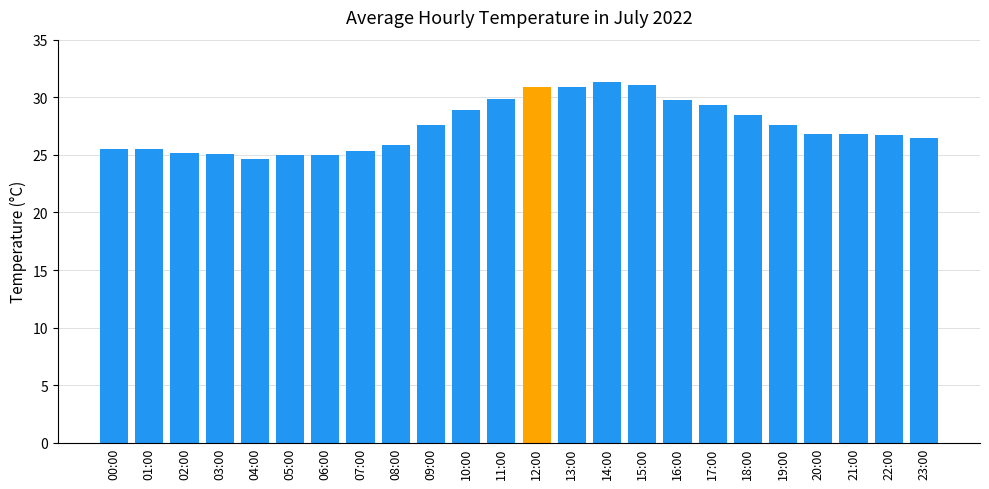

What is the difference between the values at 16:00 and 17:00?

0.5